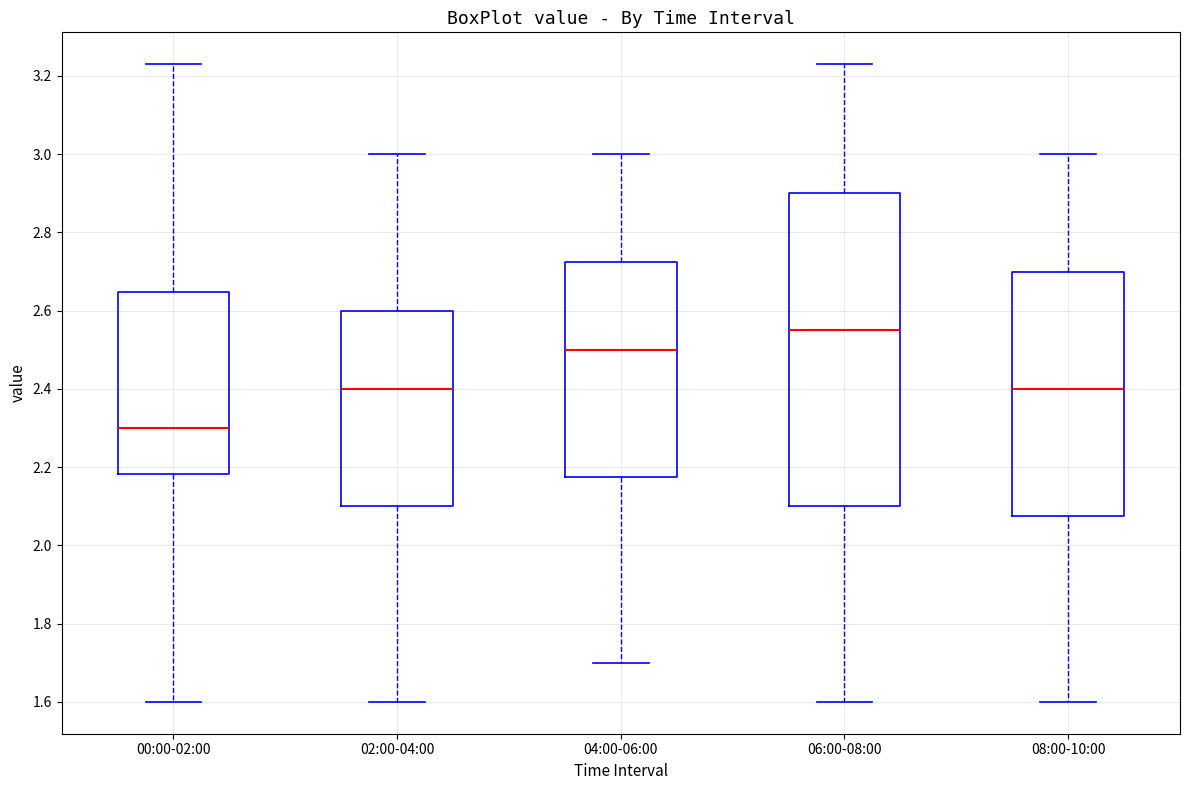

Where does the upper whisker of the box for 00:00-02:00 end on the y-axis? The values are not printed on the chart, so give them approximately, as read against the axis.

3.24